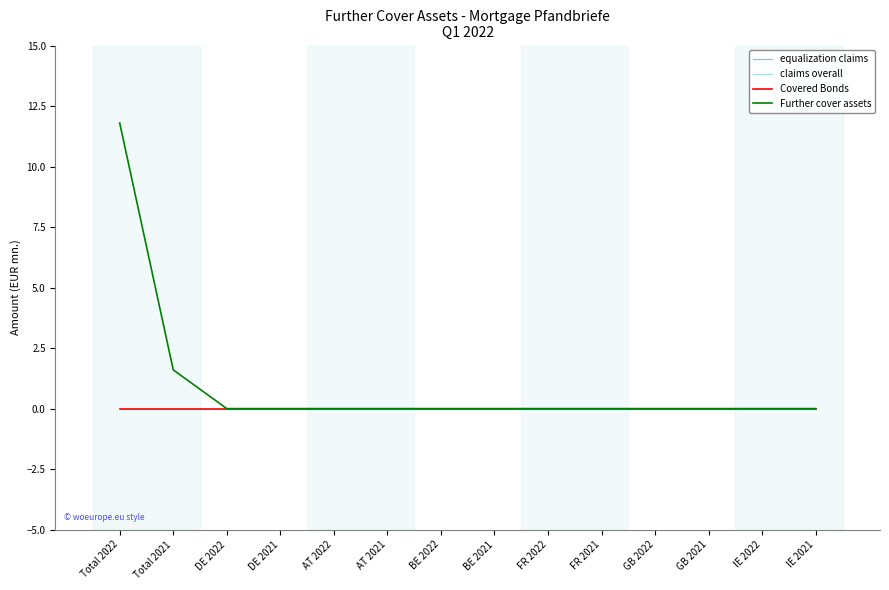

Reading right to left, list all the values displayed in this chart.

equalization claims: IE 2021=0.0	IE 2022=0.0	GB 2021=0.0	GB 2022=0.0	FR 2021=0.0	FR 2022=0.0	BE 2021=0.0	BE 2022=0.0	AT 2021=0.0	AT 2022=0.0	DE 2021=0.0	DE 2022=0.0	Total 2021=0.0	Total 2022=0.0
claims overall: IE 2021=0.0	IE 2022=0.0	GB 2021=0.0	GB 2022=0.0	FR 2021=0.0	FR 2022=0.0	BE 2021=0.0	BE 2022=0.0	AT 2021=0.0	AT 2022=0.0	DE 2021=0.0	DE 2022=0.0	Total 2021=0.0	Total 2022=0.0
Covered Bonds: IE 2021=0.0	IE 2022=0.0	GB 2021=0.0	GB 2022=0.0	FR 2021=0.0	FR 2022=0.0	BE 2021=0.0	BE 2022=0.0	AT 2021=0.0	AT 2022=0.0	DE 2021=0.0	DE 2022=0.0	Total 2021=0.0	Total 2022=0.0
Further cover assets: IE 2021=0.0	IE 2022=0.0	GB 2021=0.0	GB 2022=0.0	FR 2021=0.0	FR 2022=0.0	BE 2021=0.0	BE 2022=0.0	AT 2021=0.0	AT 2022=0.0	DE 2021=0.0	DE 2022=0.0	Total 2021=1.6	Total 2022=11.8